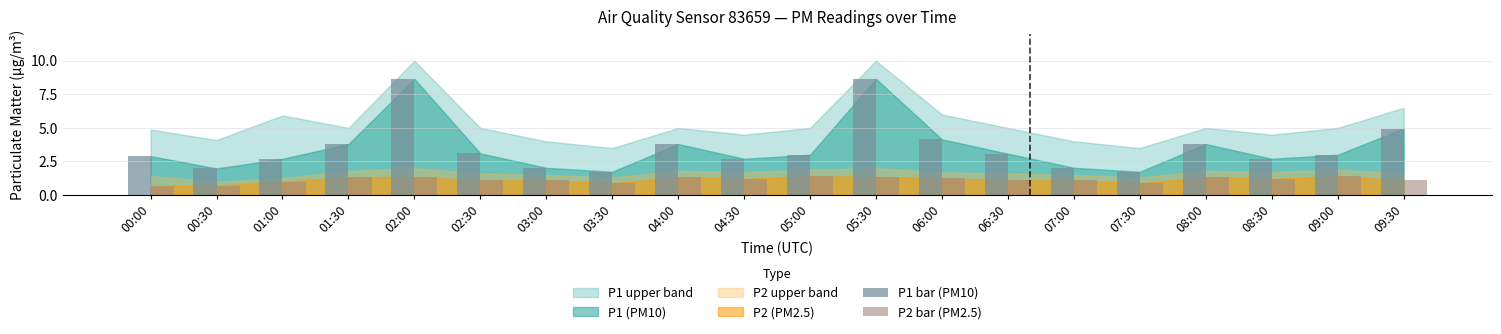

Count the number of data series in this chart.

2